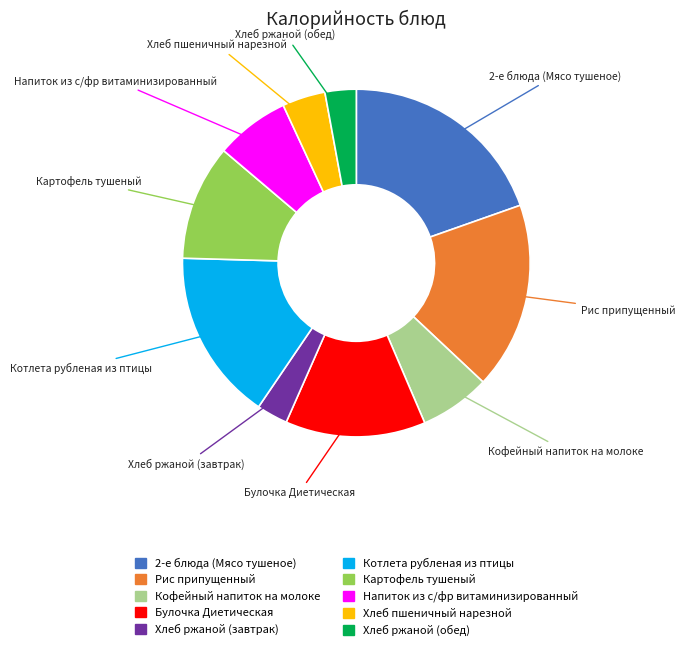

Is there a majority slice in this chart?

No